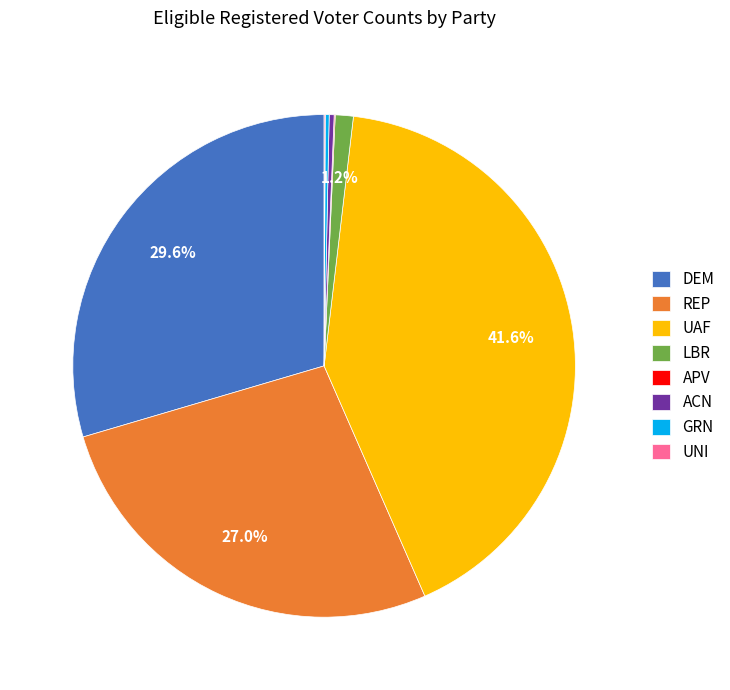

Does any single category account for the majority?

No